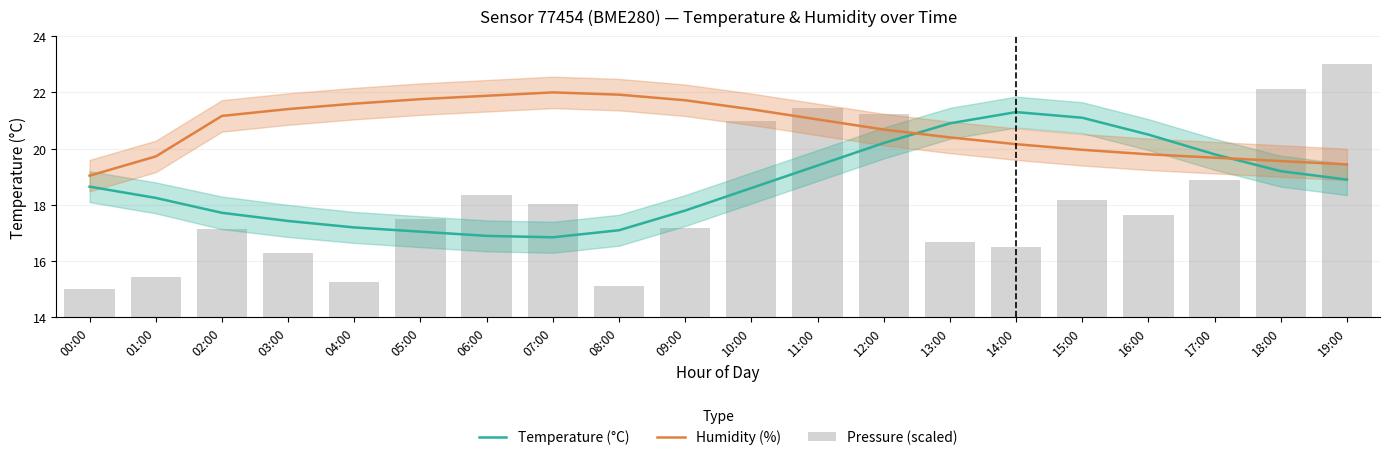

What is the label of the 6th bar from the left?

05:00